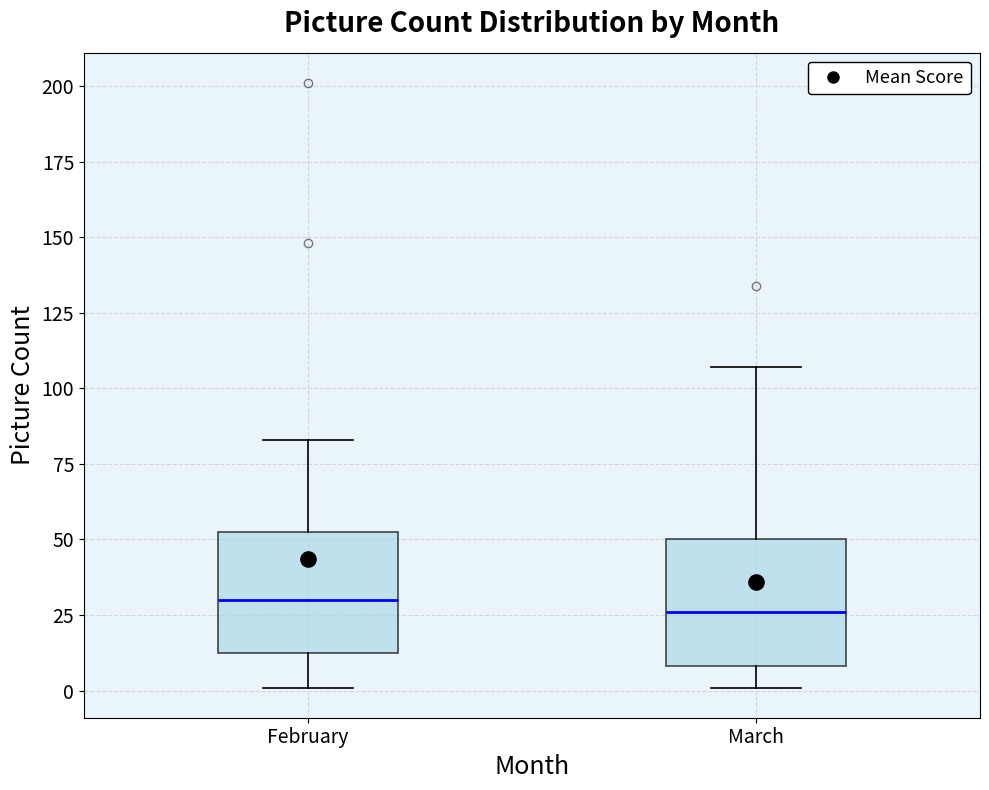

Reading left to right, read every box against the y-axis: the position of its median line, the range the box covers, and the ends of its whiskers. The values are not printed on the chart, so give them approximately, as read against the axis.

February: median 30, box 15 to 55, whiskers 0 to 85
March: median 25, box 10 to 50, whiskers 0 to 105